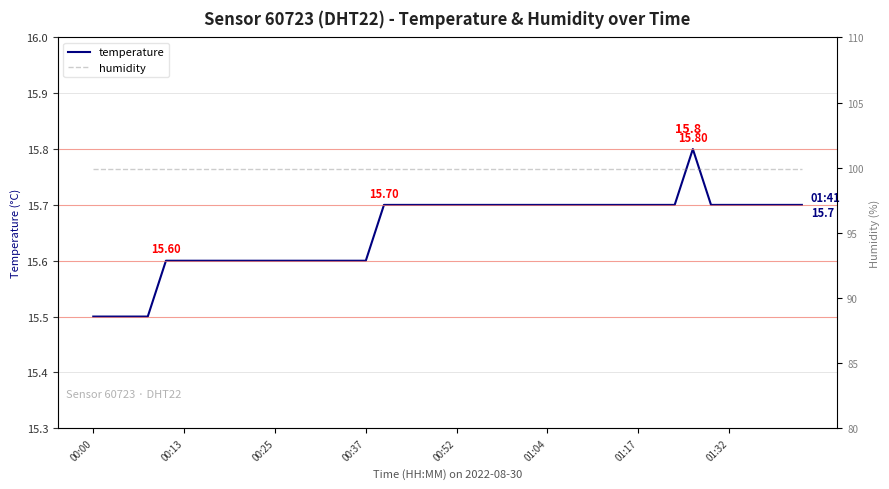

What is the value of the humidity point at the 3rd from the left?

99.9